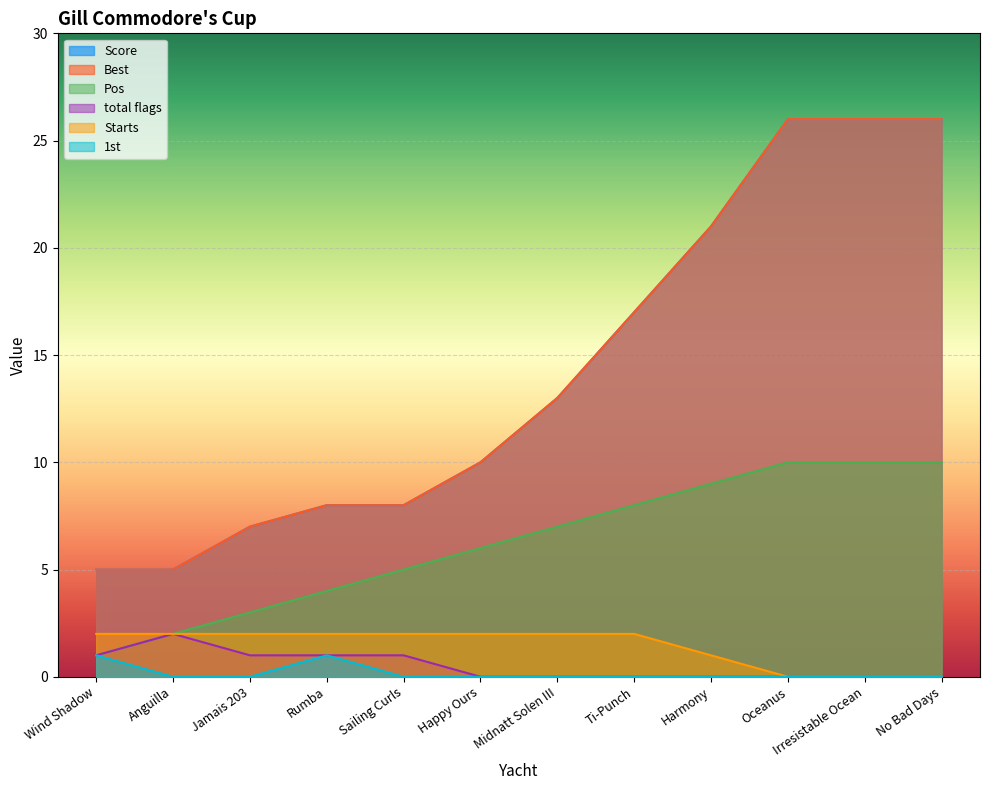

How many data points in Score are less than 13?

6